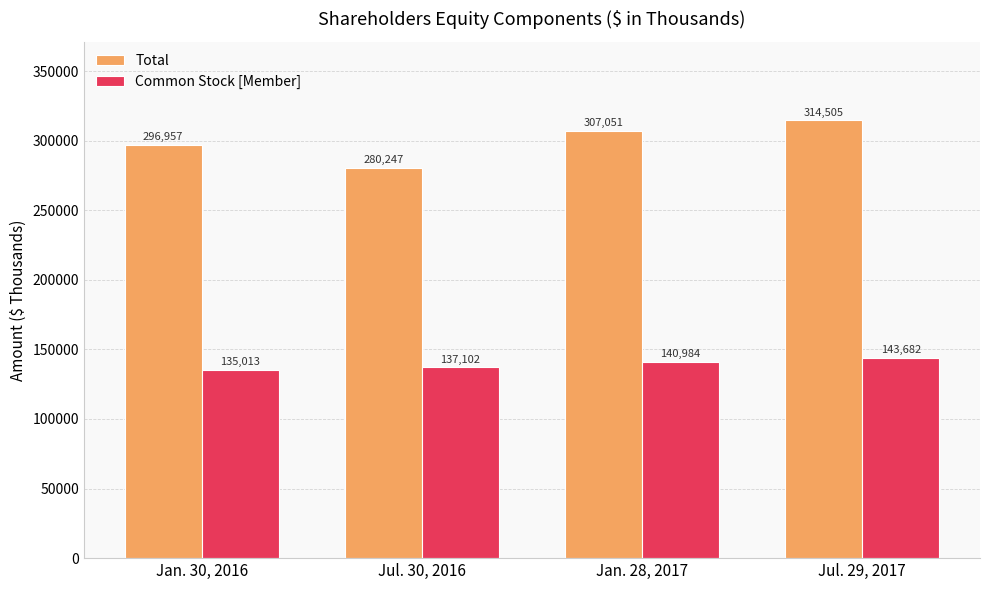

Does the chart contain stacked bars?

No